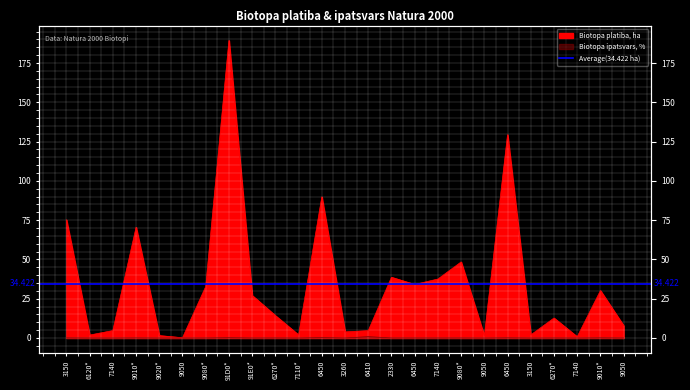

The value of Biotopa ipatsvars, % at 9020* is 0.0. True or false?

True